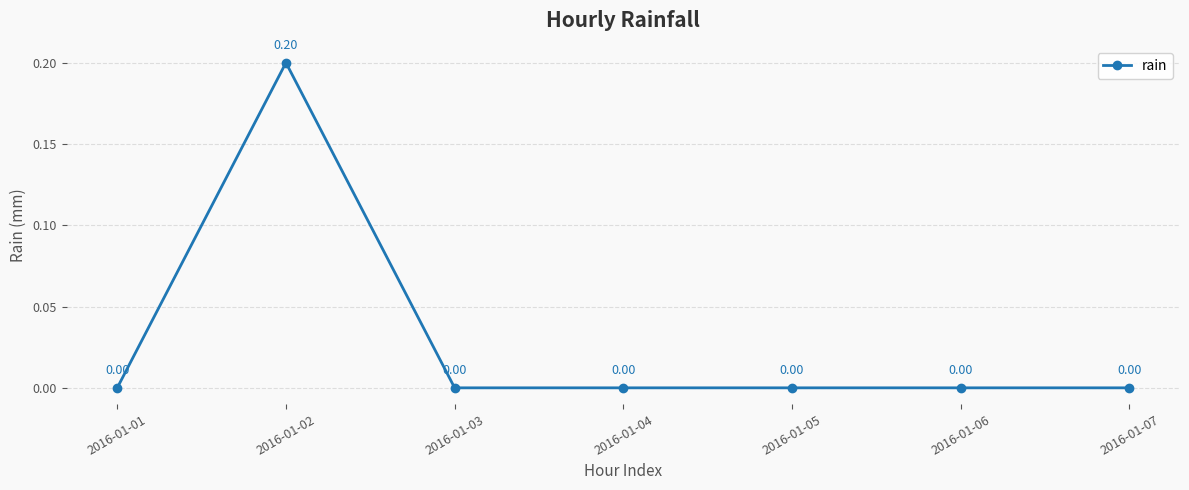

Between 2016-01-01 and 2016-01-02, which is larger?

2016-01-02